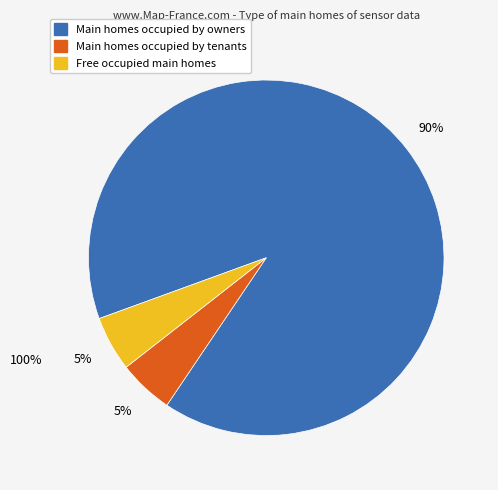

How many slices are in this pie chart?

3